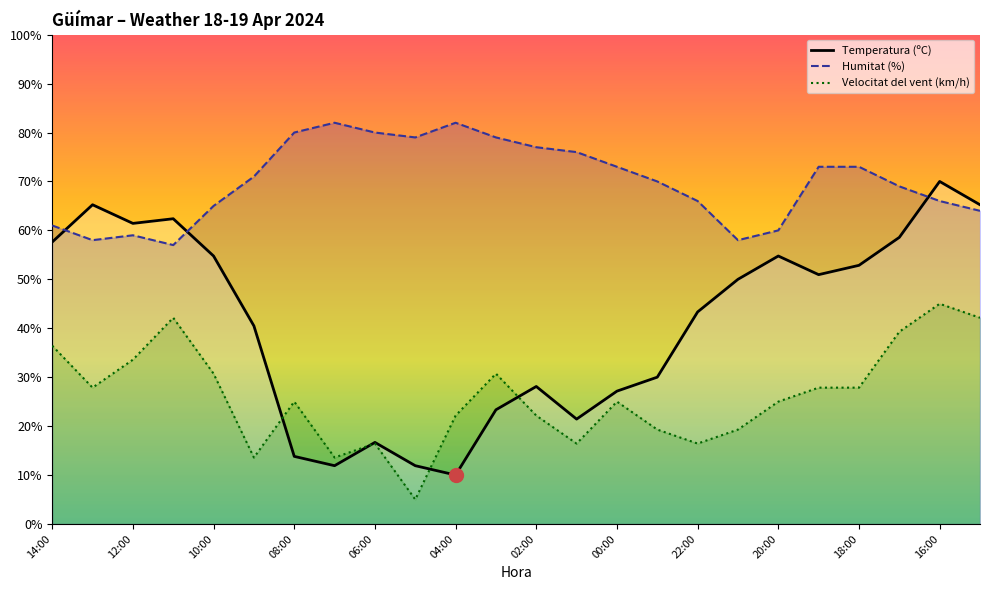

How many interior local valleys does the Temperatura (ºC) series have?

5